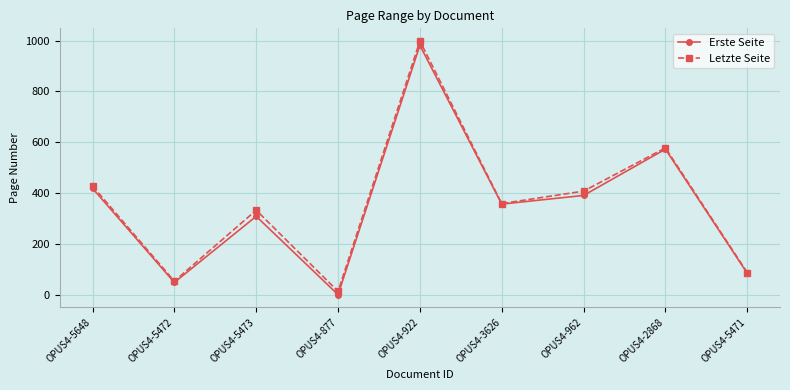

What is the label of the 6th point from the right?

OPUS4-877